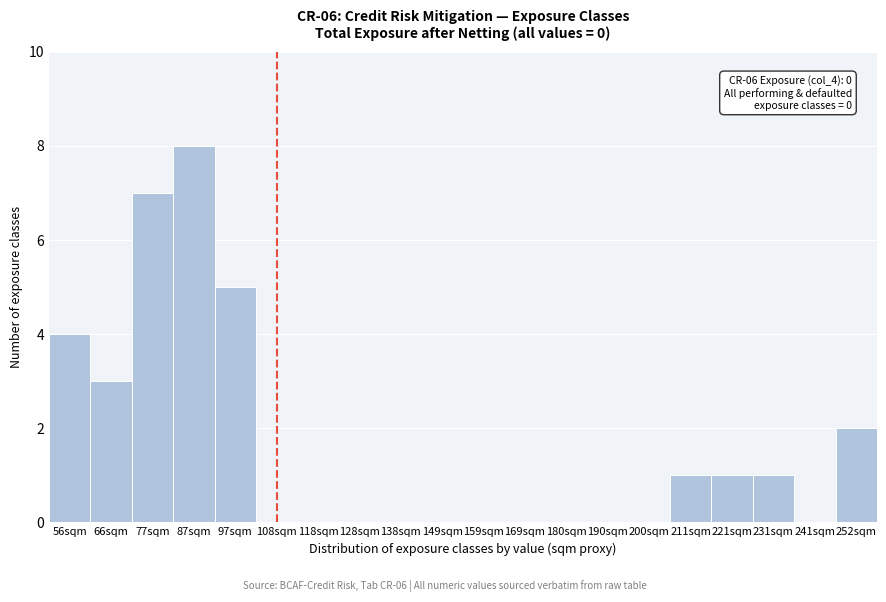

Reading left to right, list all the values displayed in this chart.

56sqm=4	66sqm=3	77sqm=7	87sqm=8	97sqm=5	108sqm=0	118sqm=0	128sqm=0	138sqm=0	149sqm=0	159sqm=0	169sqm=0	180sqm=0	190sqm=0	200sqm=0	211sqm=1	221sqm=1	231sqm=1	241sqm=0	252sqm=2